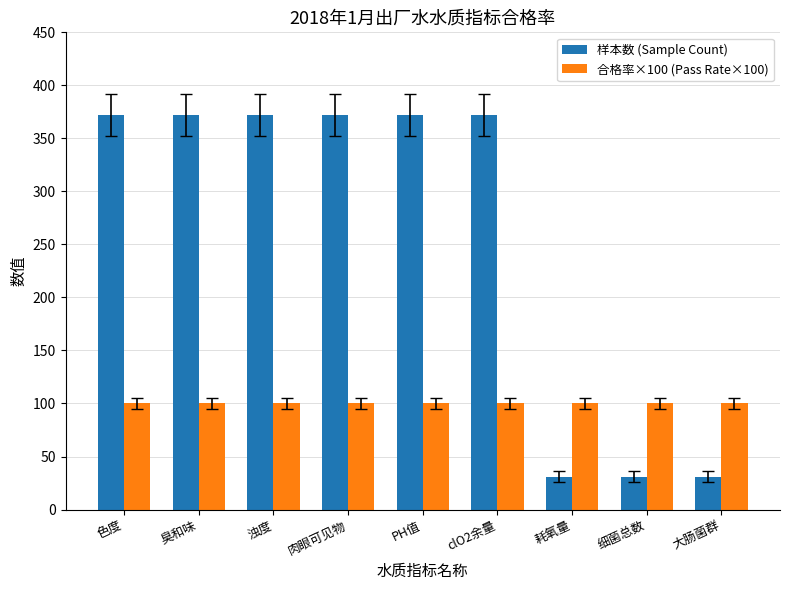

What is the difference between the maximum and second lowest values in the 样本数 (Sample Count) series?

341